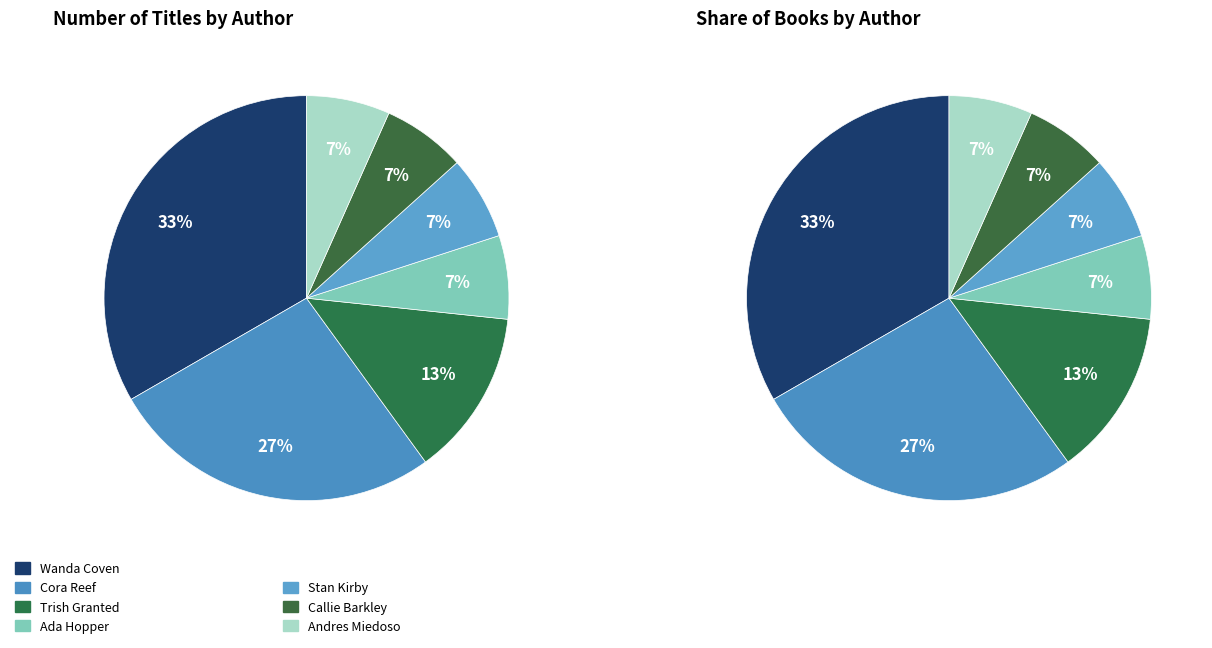

To the nearest percent, what percentage of the pie is Andres Miedoso (2140792268)?

7%